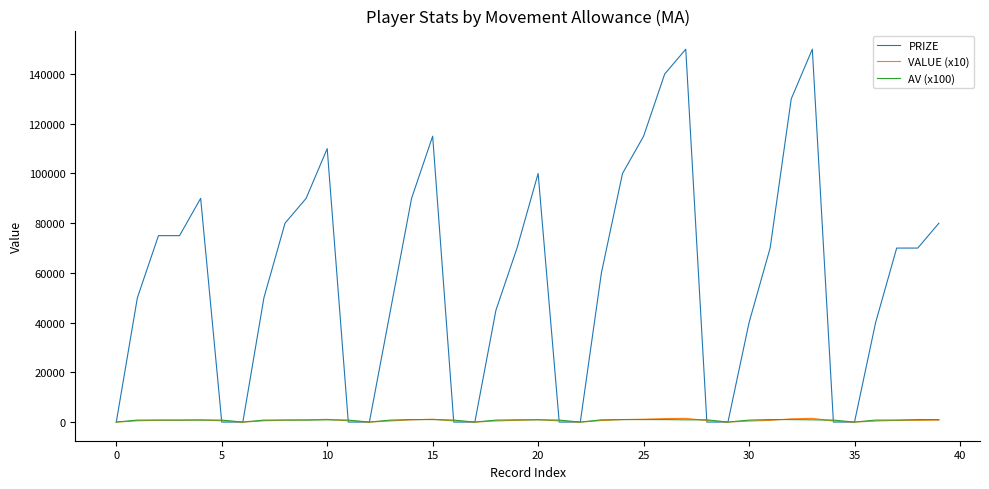

How many values in the AV (x100) series are below 800?

7